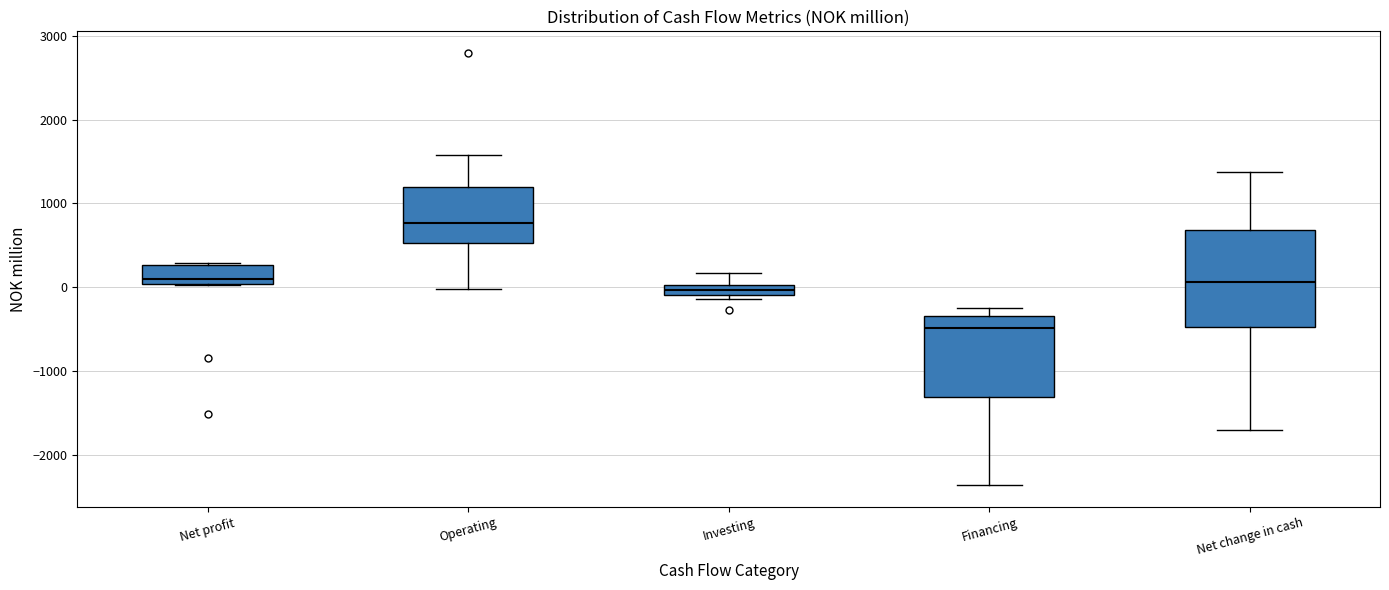

Where is the lower edge of the box for Net profit on the y-axis? The values are not printed on the chart, so give them approximately, as read against the axis.

0